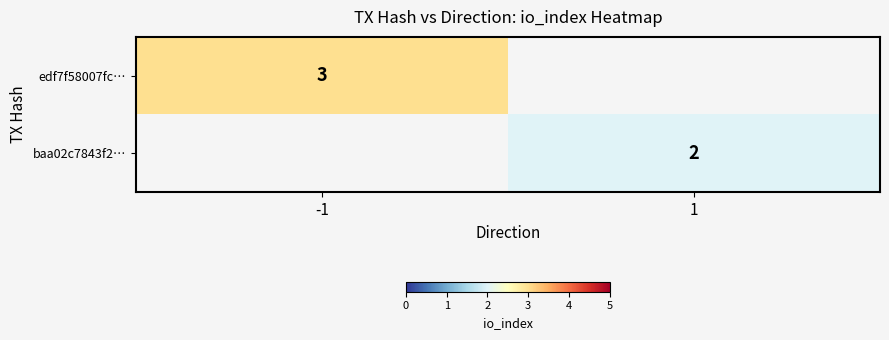

Is the value of edf7f58007fc… at -1 greater than the value of baa02c7843f2… at 1?

Yes